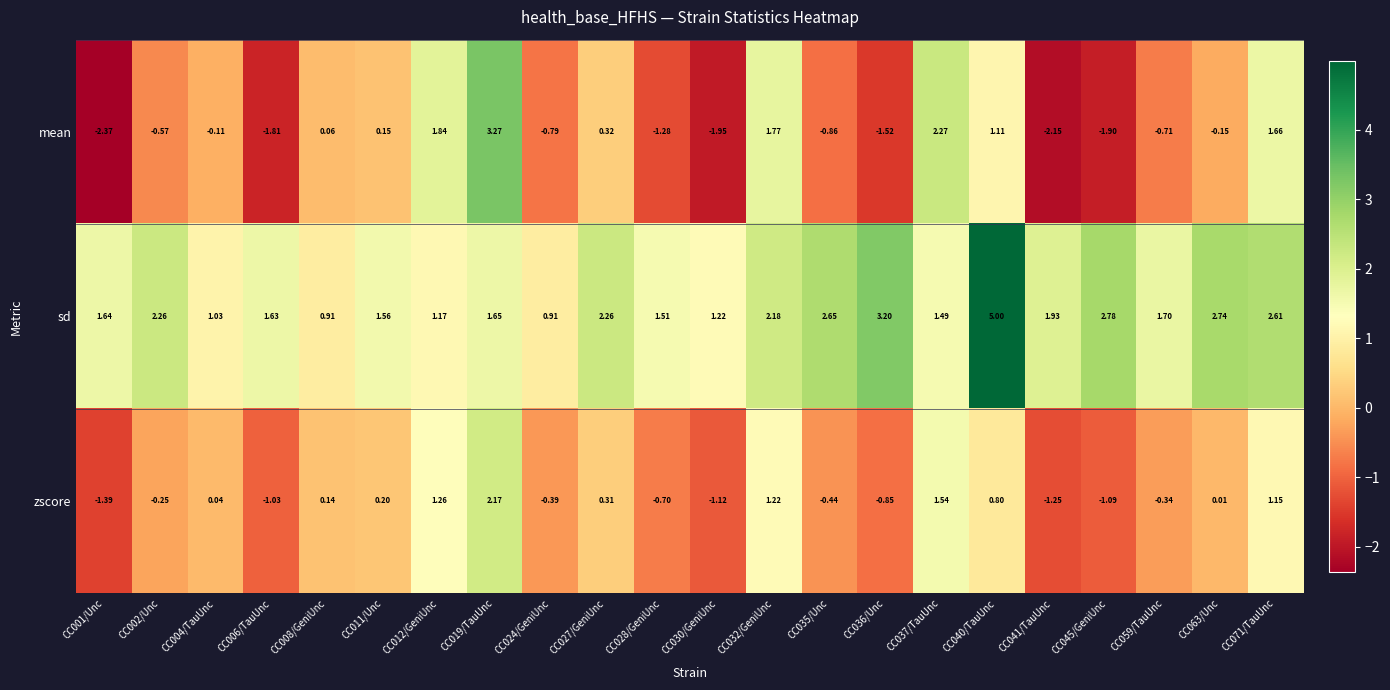

At CC063/Unc, list the series in order from largest to smallest.

sd, zscore, mean